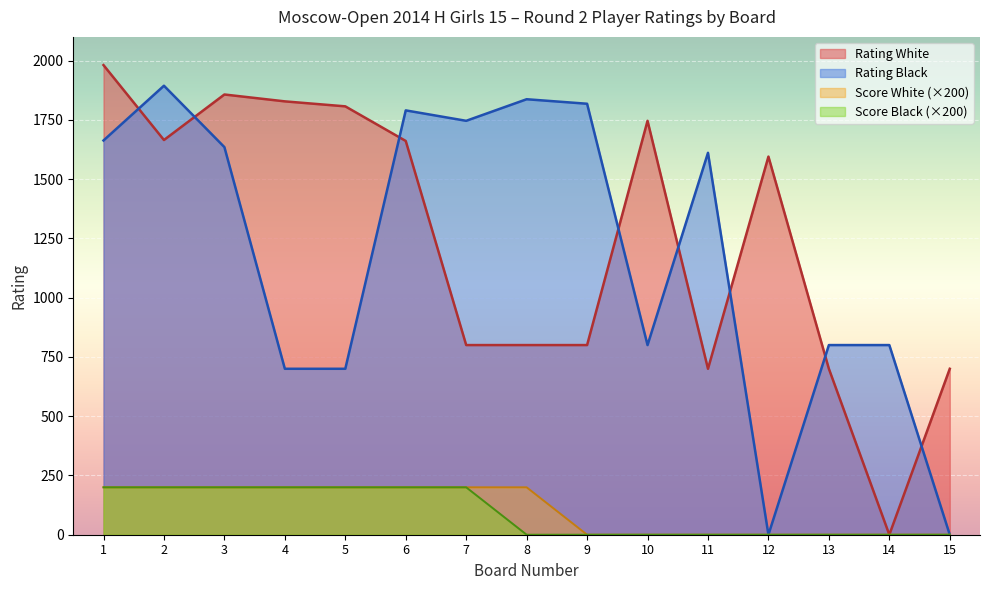

How many positive values does the Score White series have?

8